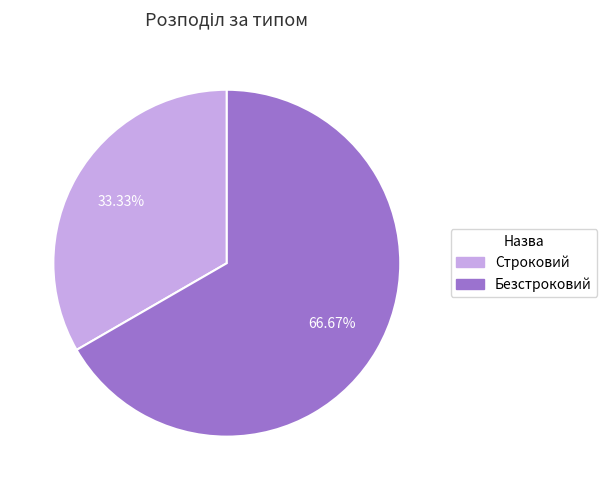

Which category accounts for the majority?

Безстроковий